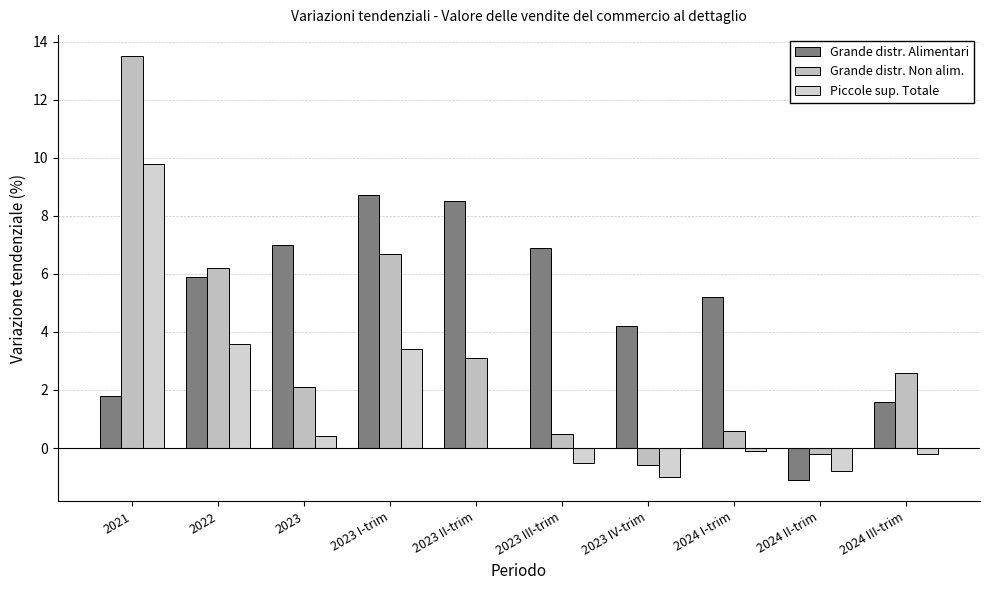

Which series has the widest spread of values?

Grande distr. Non alim.